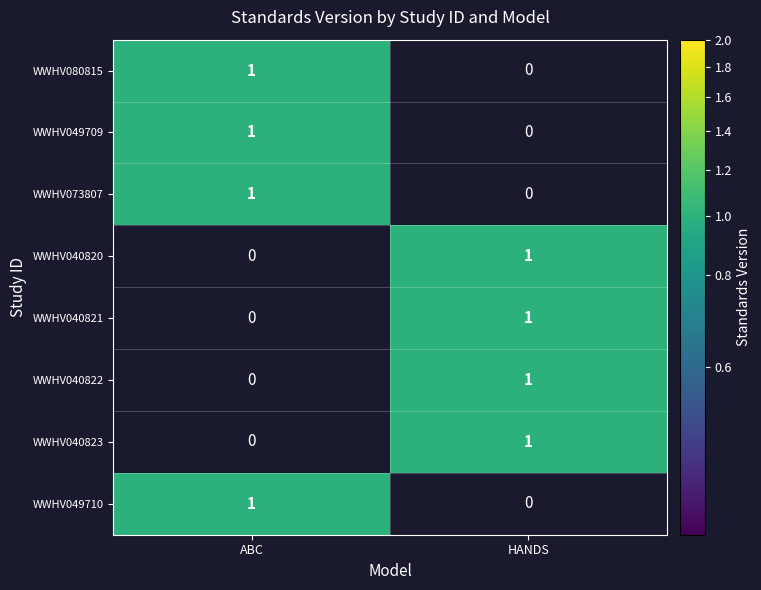

Which series changed the most between WWHV080815 and WWHV040820?

Attachment and Biobehavioral Catch-Up